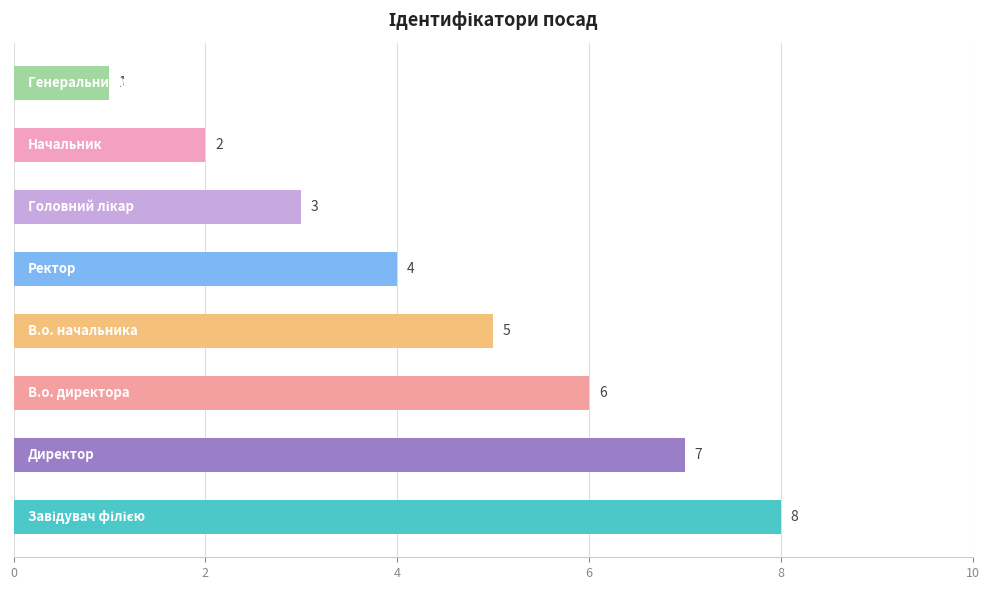

Count the number of data series in this chart.

1